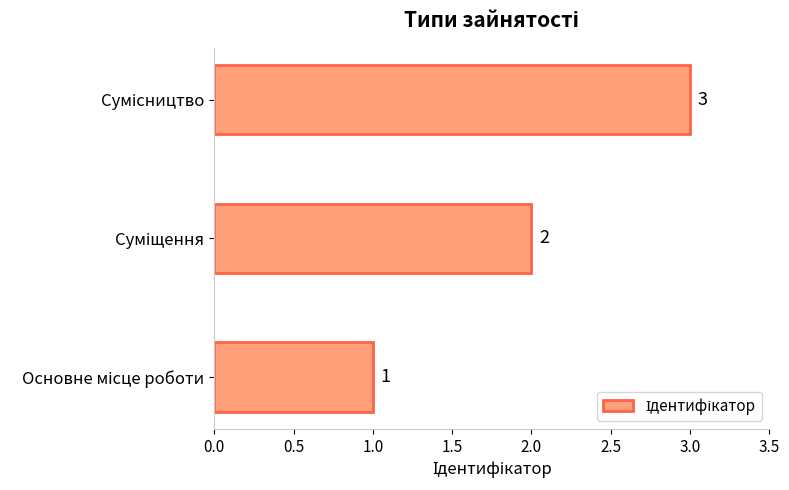

What is the greatest value displayed?

3